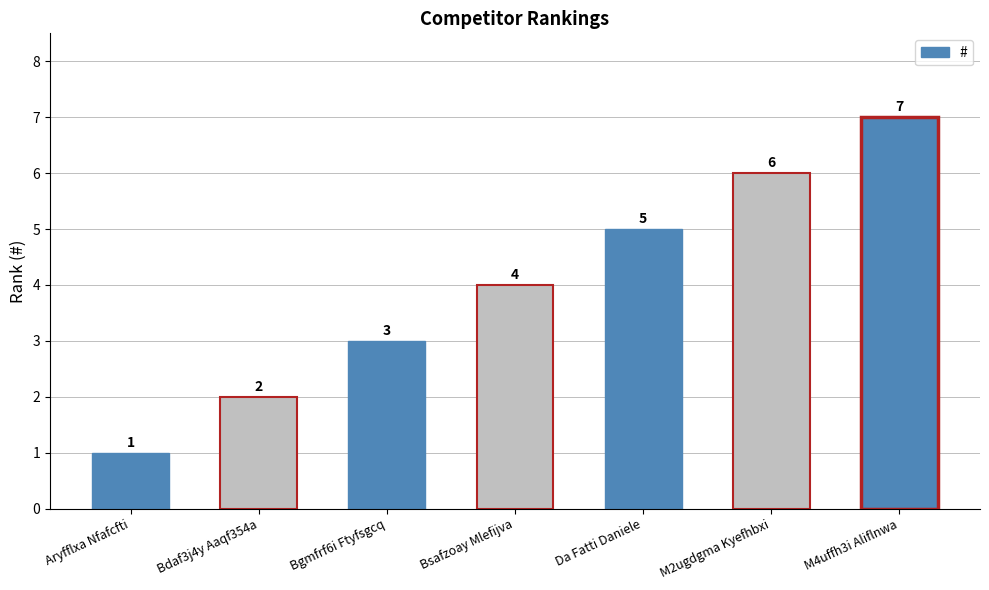

List the labels in order of value, smallest first.

Aryfflxa Nfafcfti, Bdaf3j4y Aaqf354a, Bgmfrf6i Ftyfsgcq, Bsafzoay Mlefijva, Da Fatti Daniele, M2ugdgma Kyefhbxi, M4uffh3i Aliflnwa